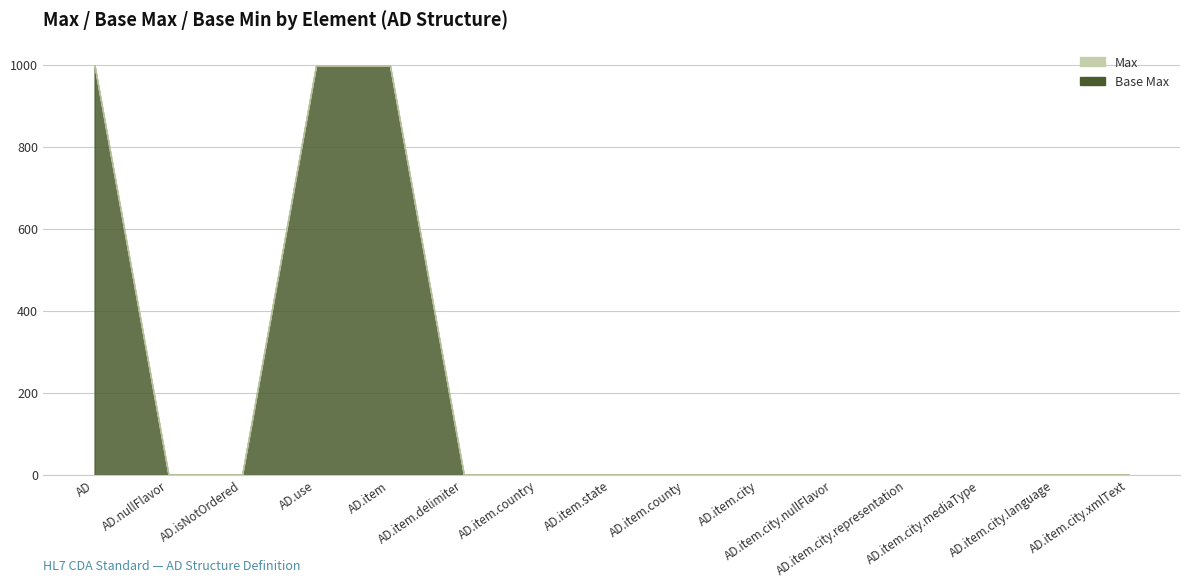

Is the value of Base Min at AD.isNotOrdered greater than the value of Base Max at AD.item.city.xmlText?

No